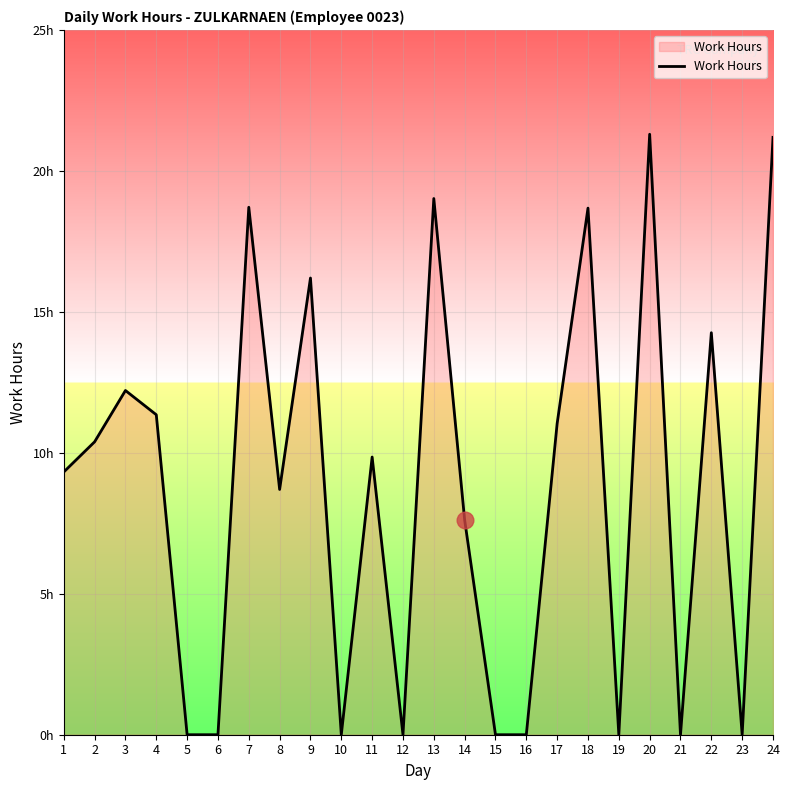

Is this an area chart (filled region under the line)?

Yes